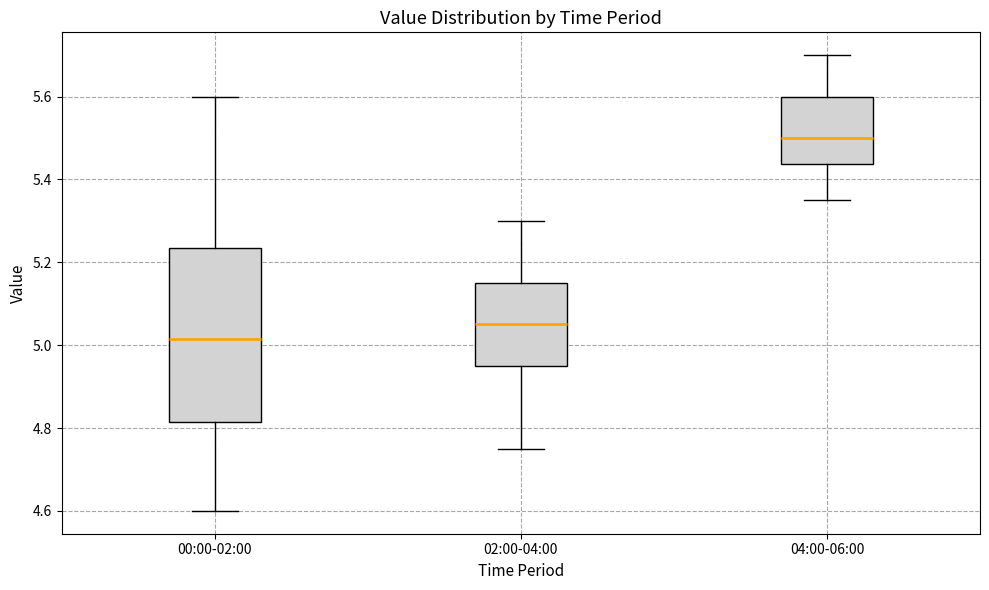

Which box's median line is the lowest?

00:00-02:00